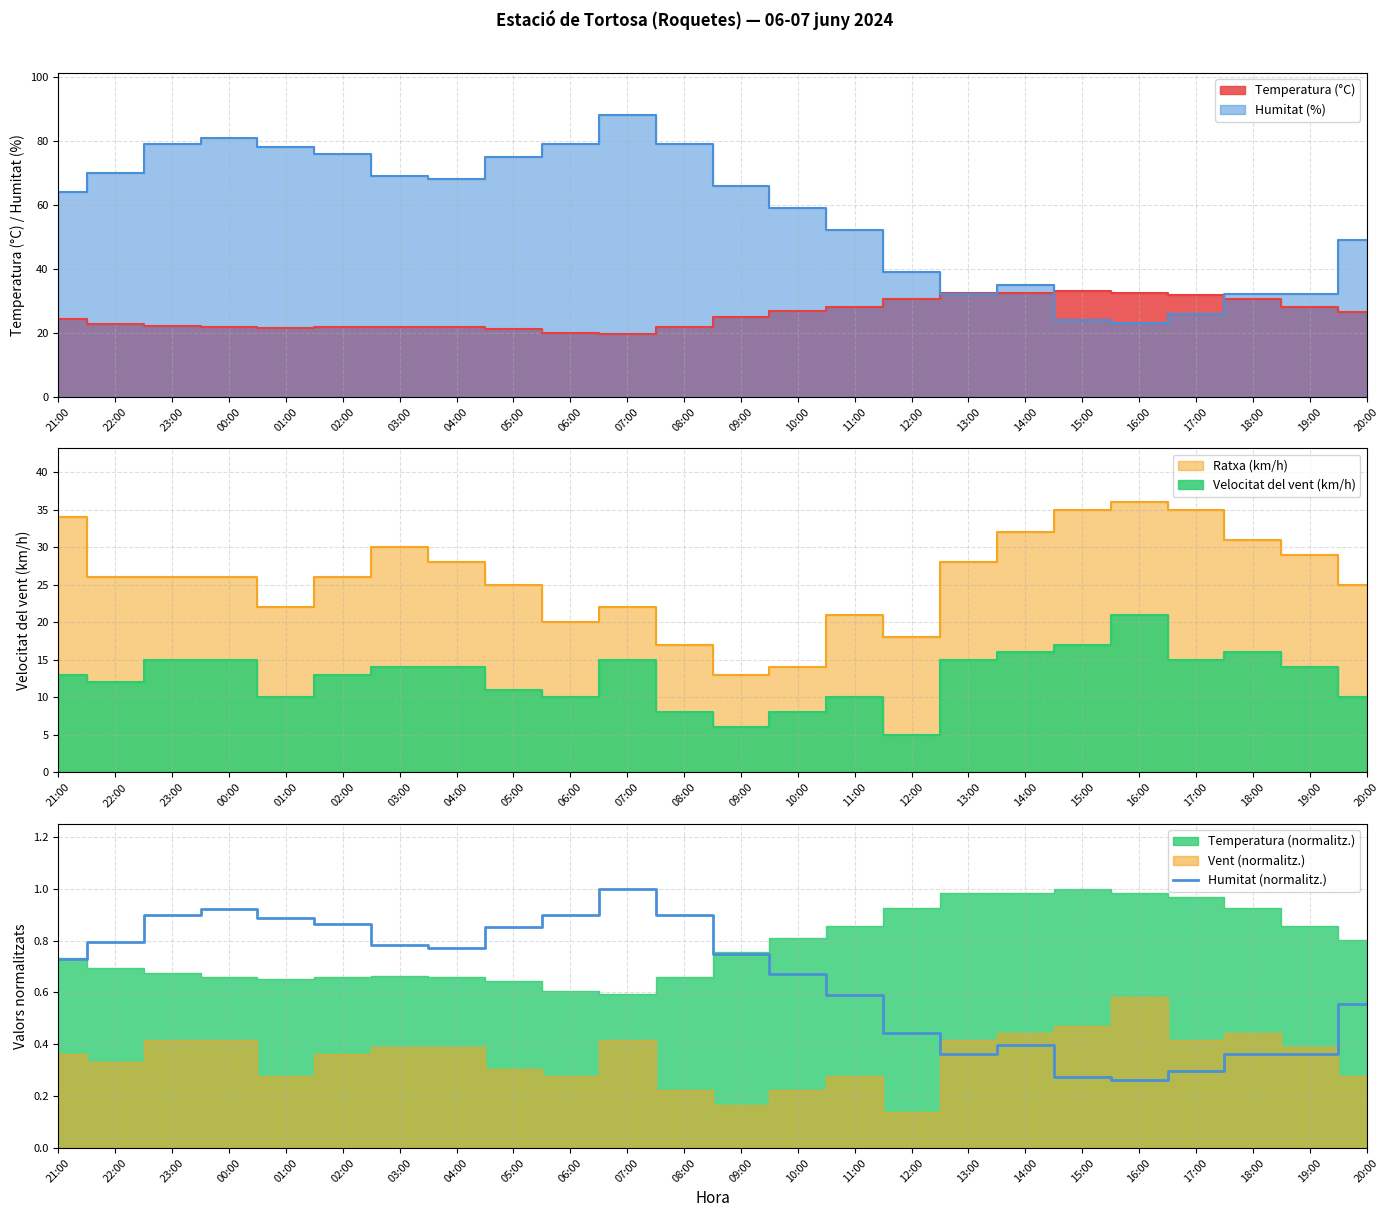

Rank the categories by value from highest to lowest.

07:00, 00:00, 23:00, 06:00, 08:00, 01:00, 02:00, 05:00, 22:00, 03:00, 04:00, 09:00, 21:00, 10:00, 11:00, 20:00, 12:00, 14:00, 13:00, 18:00, 19:00, 17:00, 15:00, 16:00